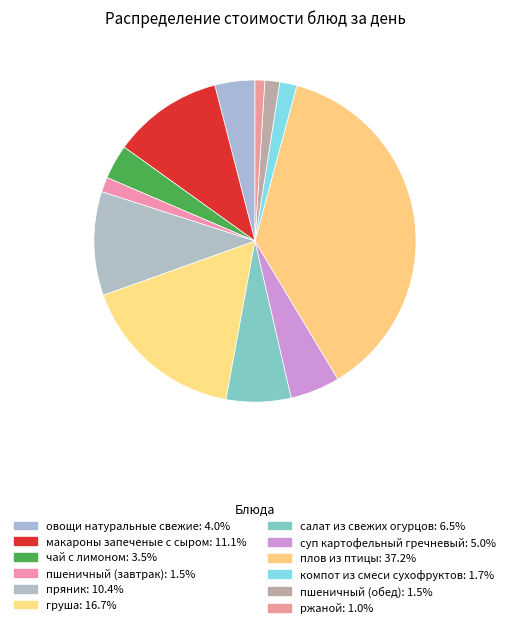

To the nearest percent, what is the average slice percentage?

8%